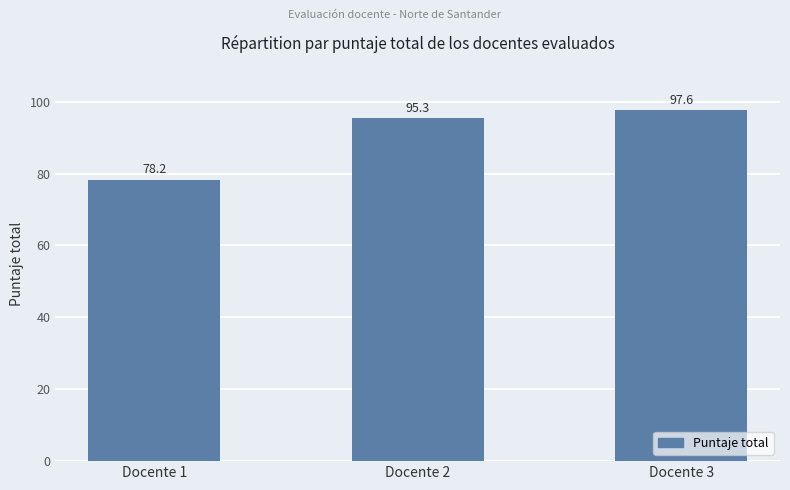

Which has a higher value, Docente 2 or Docente 3?

Docente 3